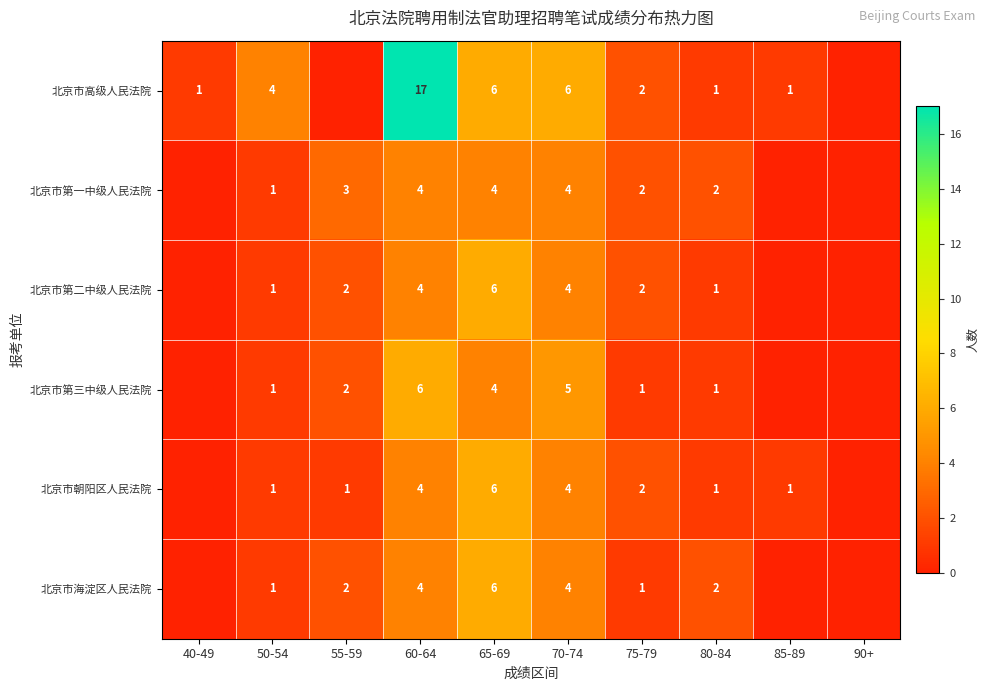

What is the total value across all series at 80-84?

8